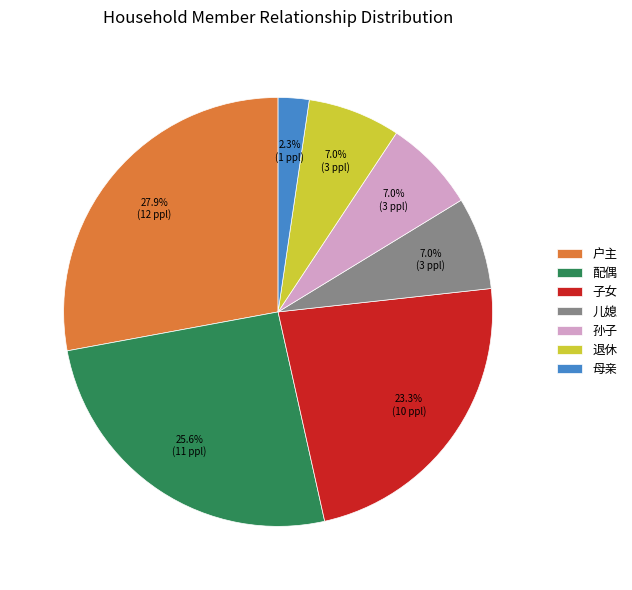

To the nearest percent, what portion does 儿媳 represent?

7%